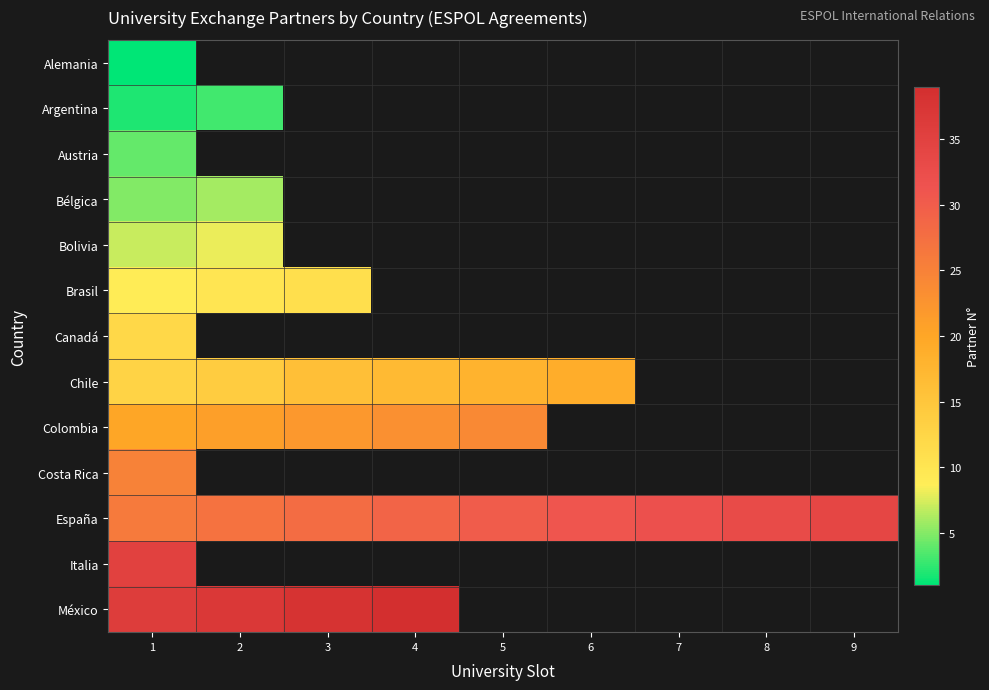

At how many categories does at least one series exceed 22?

9